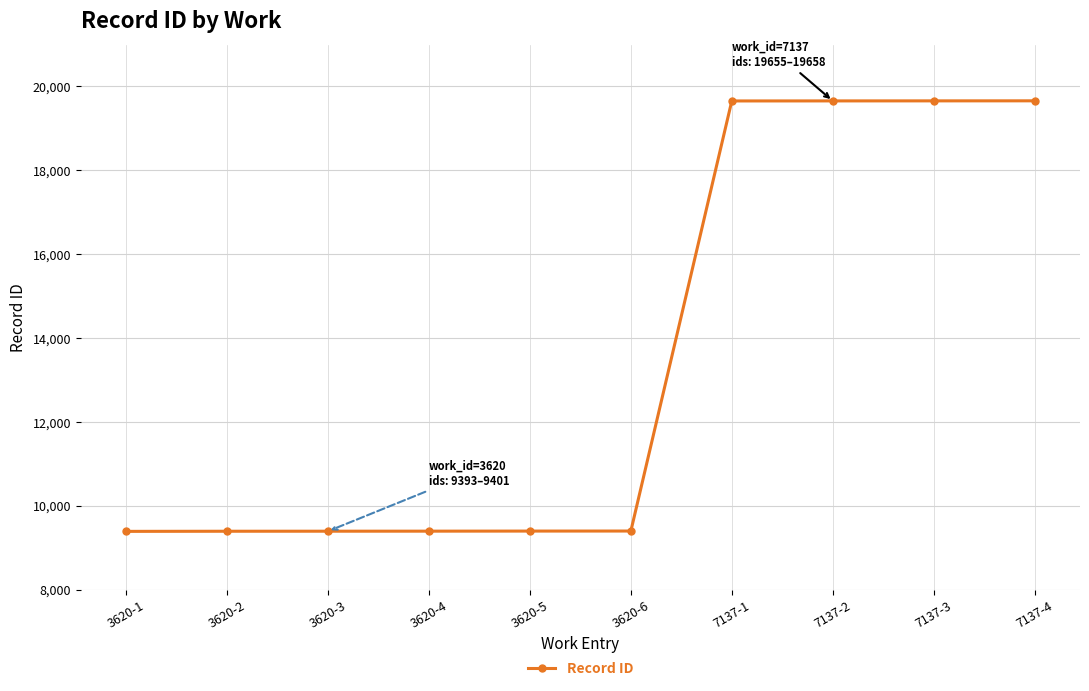

What is the label of the 4th point from the right?

7137-1